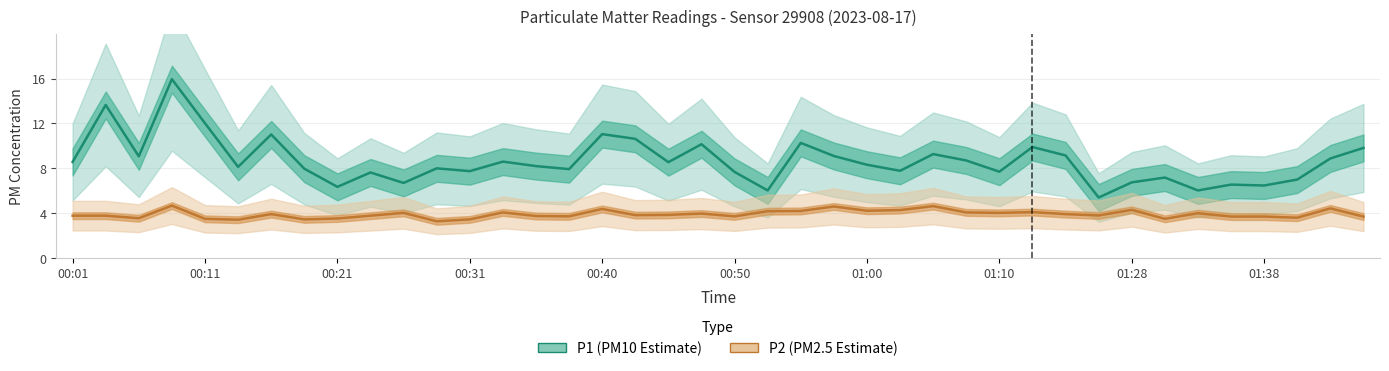

How many interior local valleys does the P2 (PM2.5 Estimate) series have?

12